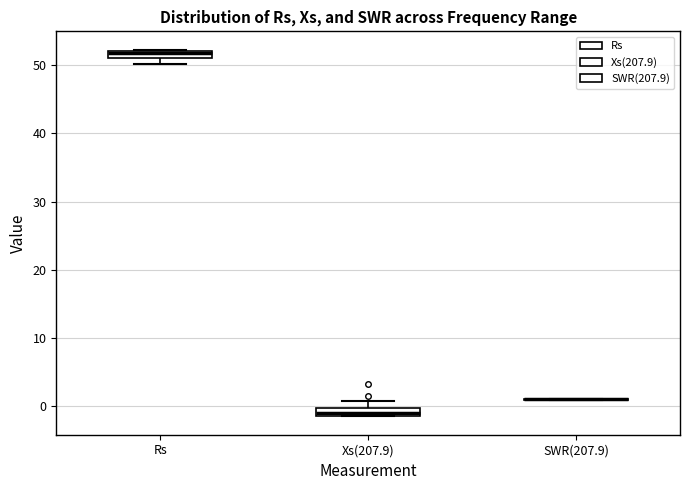

Where is the lower edge of the box for Xs(207.9) on the y-axis? The values are not printed on the chart, so give them approximately, as read against the axis.

-1